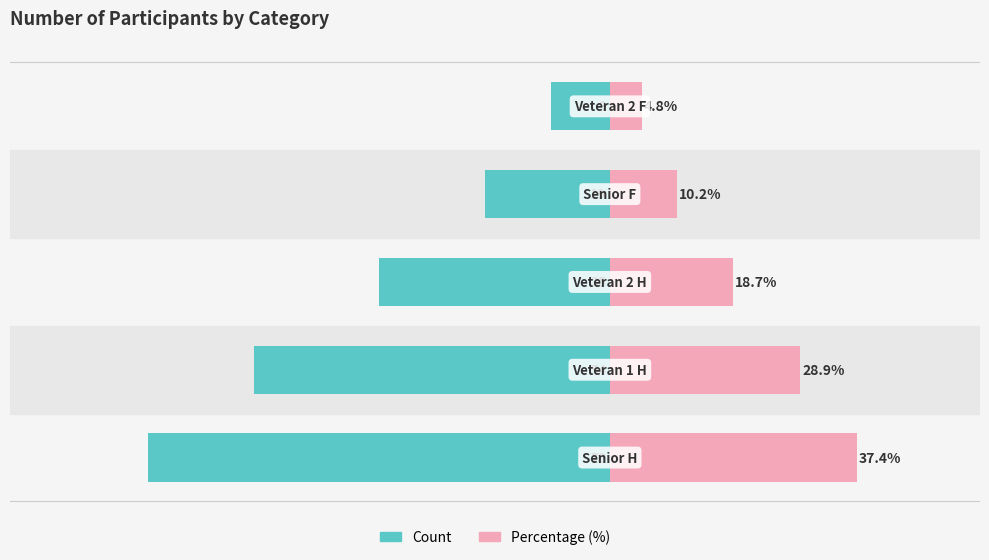

Reading left to right, extract all data points from this chart.

Participants (count): -70.0	-54.0	-35.0	-19.0	-9.0
Percentage (%): 37.4	28.9	18.7	10.2	4.8